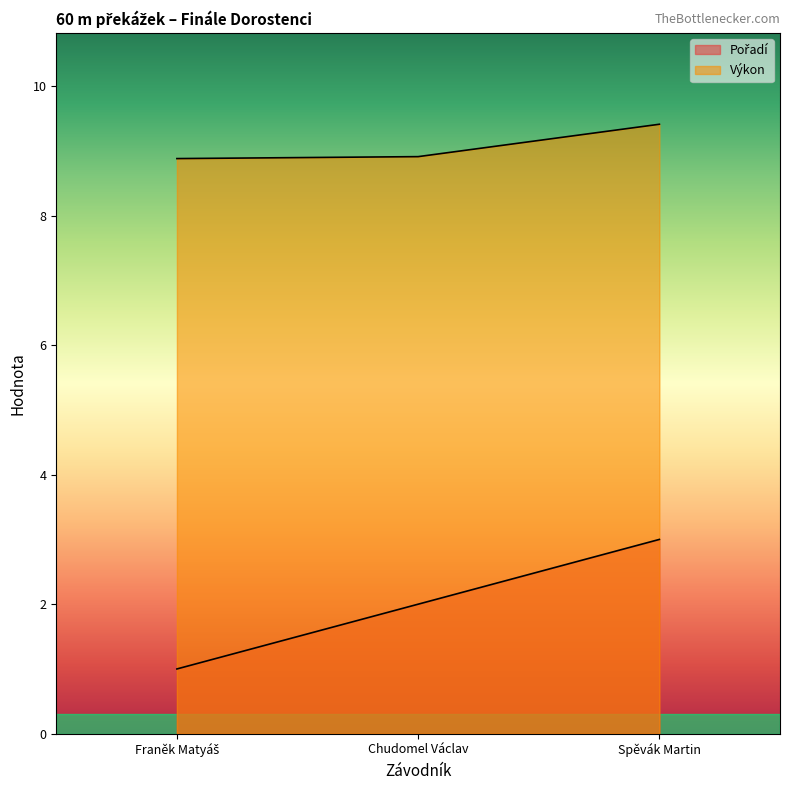

Which series changed the most between Franěk Matyáš and Spěvák Martin?

Pořadí